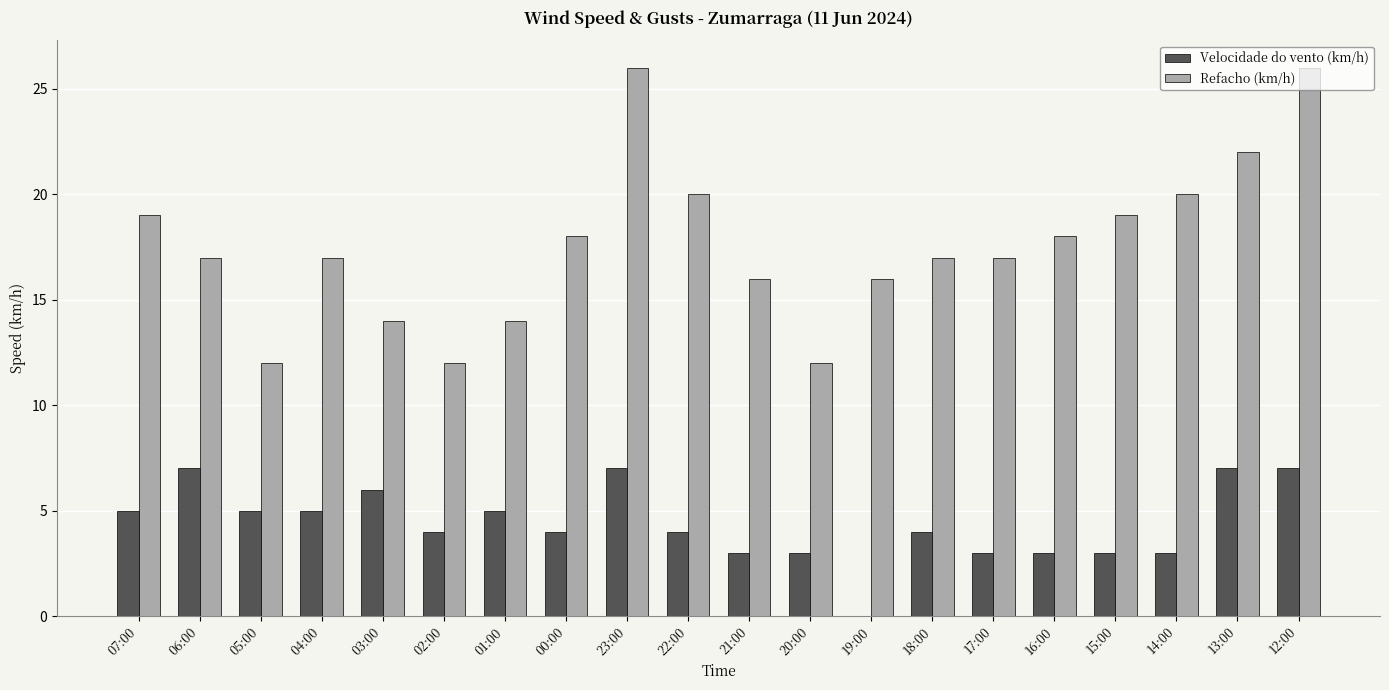

What is the spread (max minus min) of values at 23:00?

19